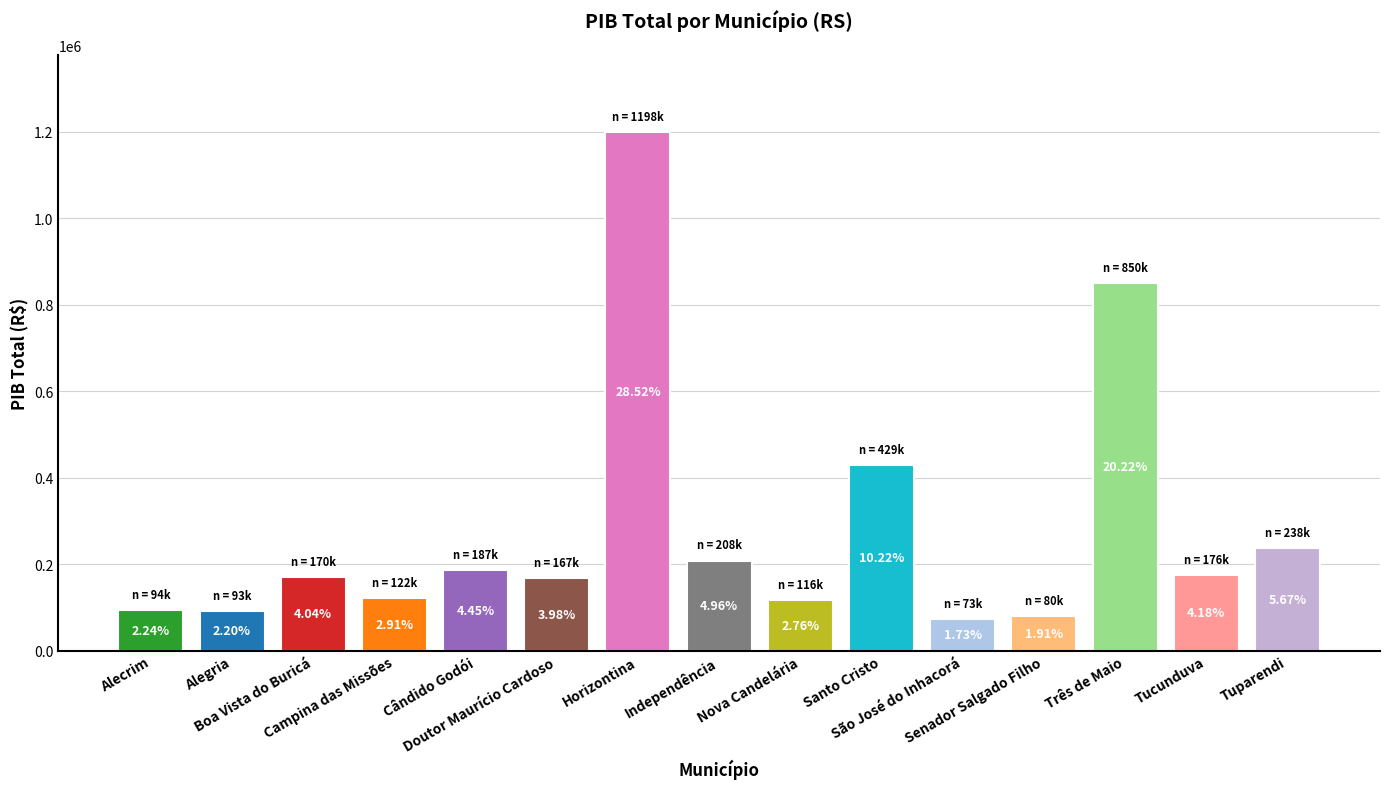

Approximately how many times larger is the value at Tuparendi compared to Doutor Maurício Cardoso?

1.4